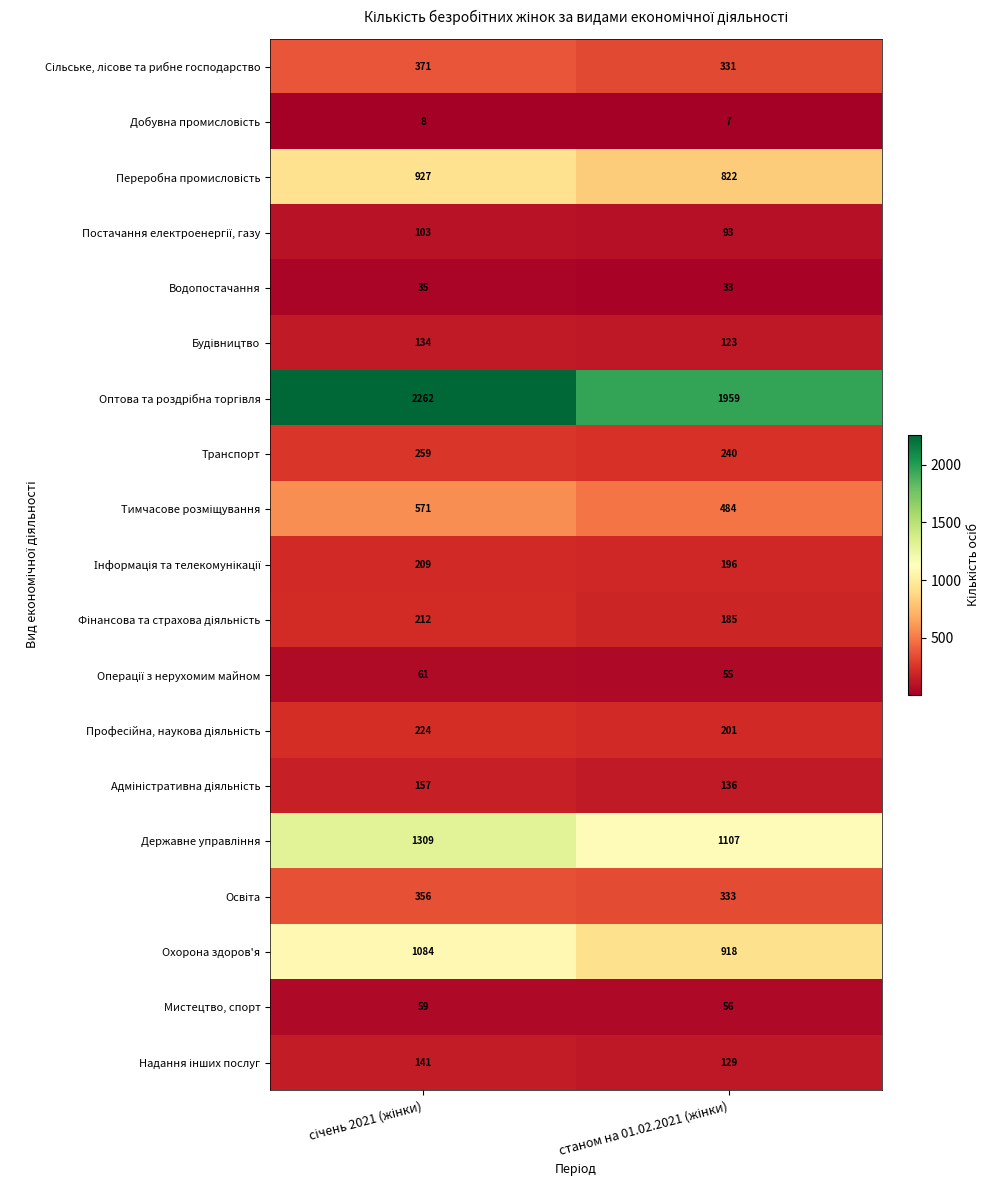

What is the smallest value displayed?

7